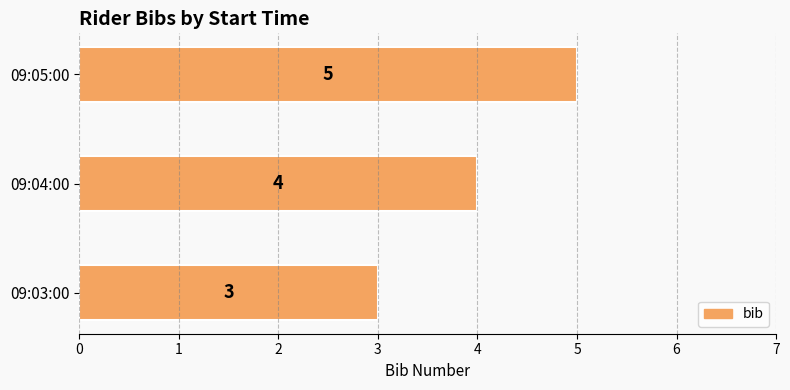

The value at 09:04:00 is 4. True or false?

True